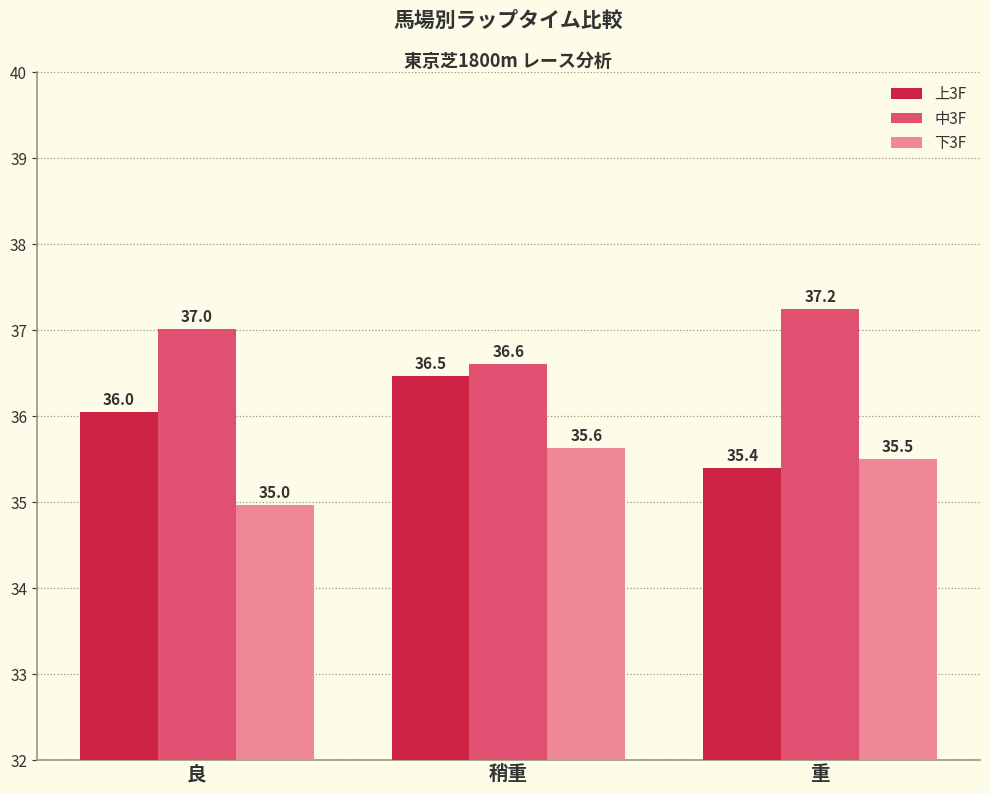

What are all the series names shown in the legend?

上3F, 中3F, 下3F